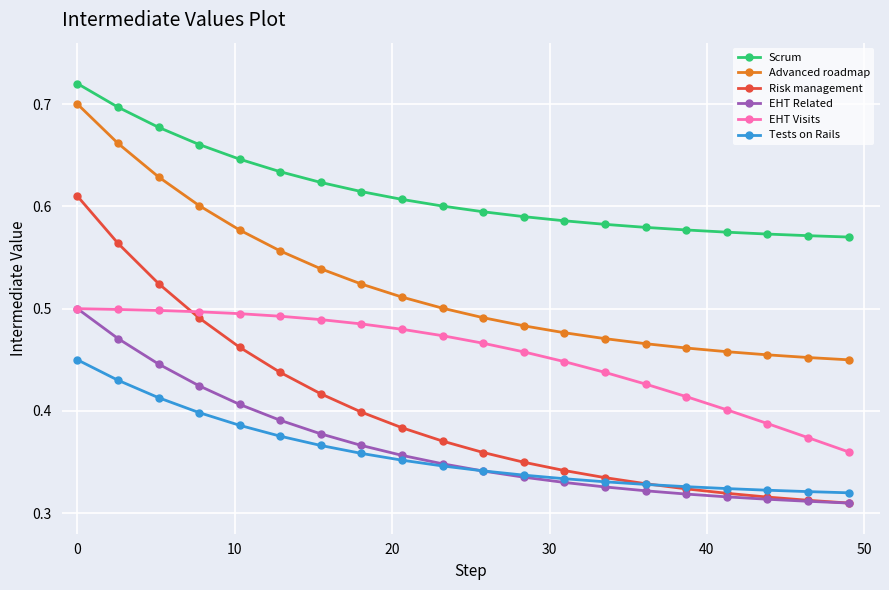

How many Advanced roadmap values are between 0 and 1?

20